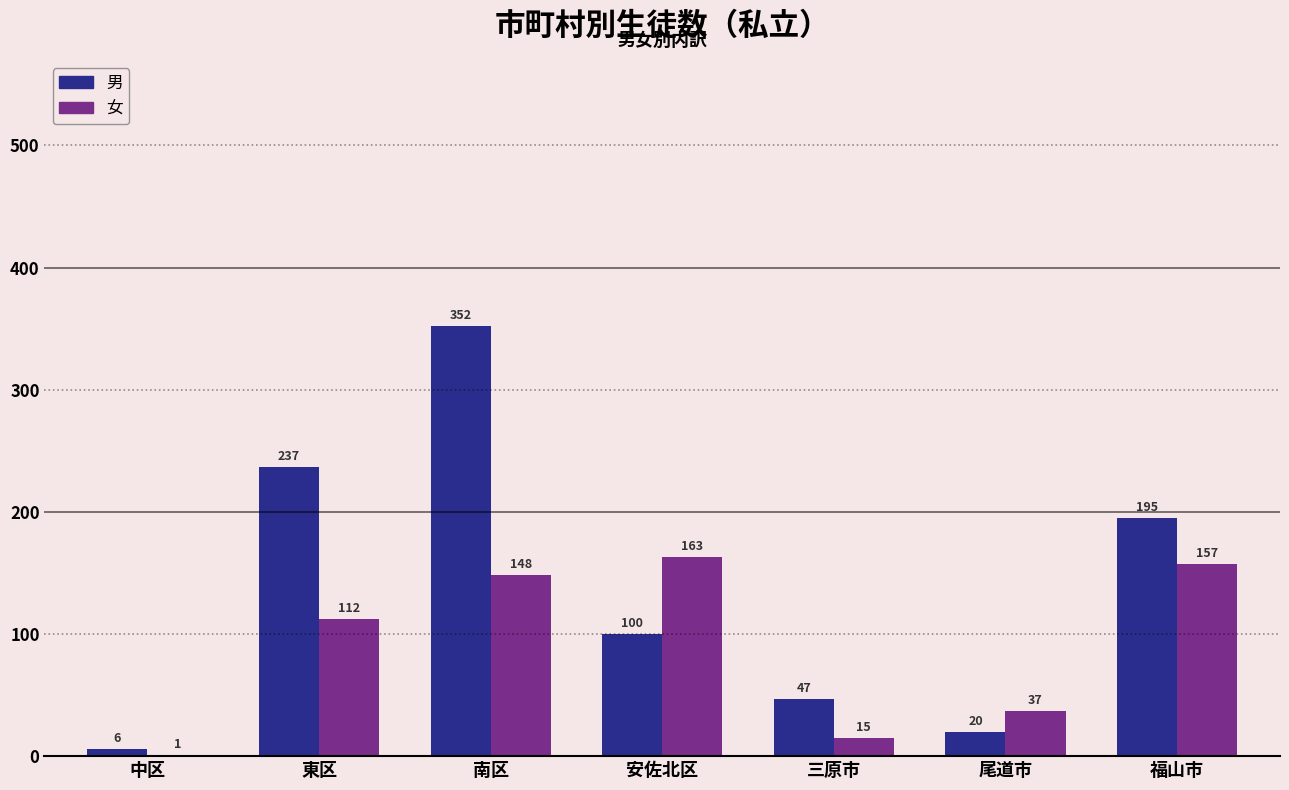

At which category is the sum across all series the highest?

南区